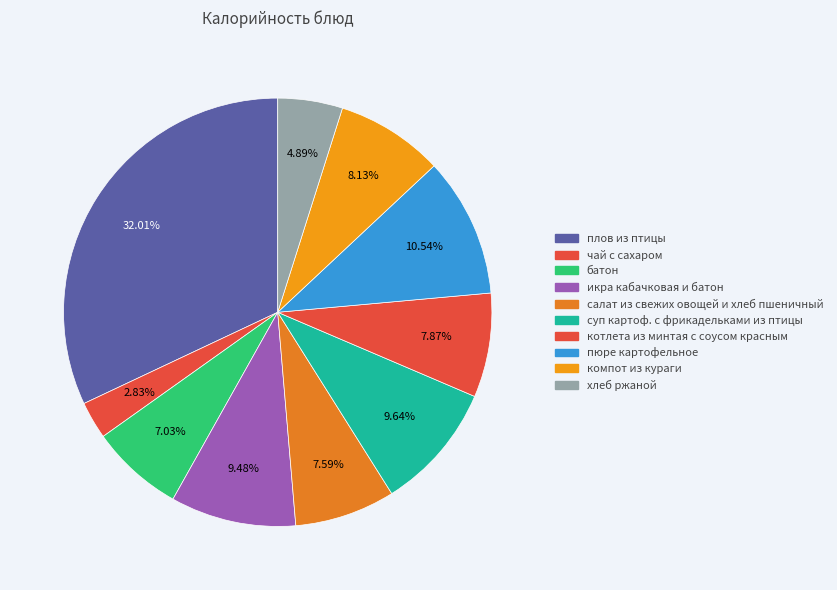

What percentage is NOT represented by суп картоф. с фрикадельками из птицы?

90.4%